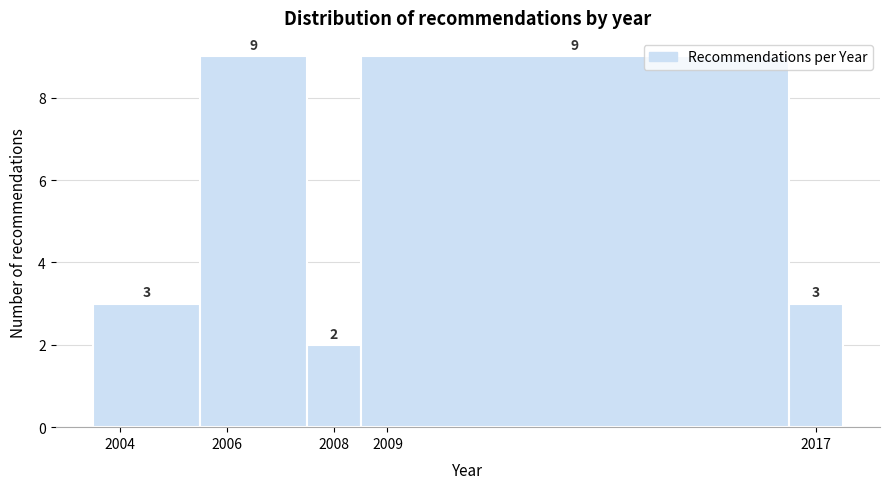

Reading left to right, transcribe this chart: for each bar, give the range it covers on the x-axis and its height.

2003.5 to 2005.5: 3
2005.5 to 2007.5: 9
2007.5 to 2008.5: 2
2008.5 to 2016.5: 9
2016.5 to 2017.5: 3